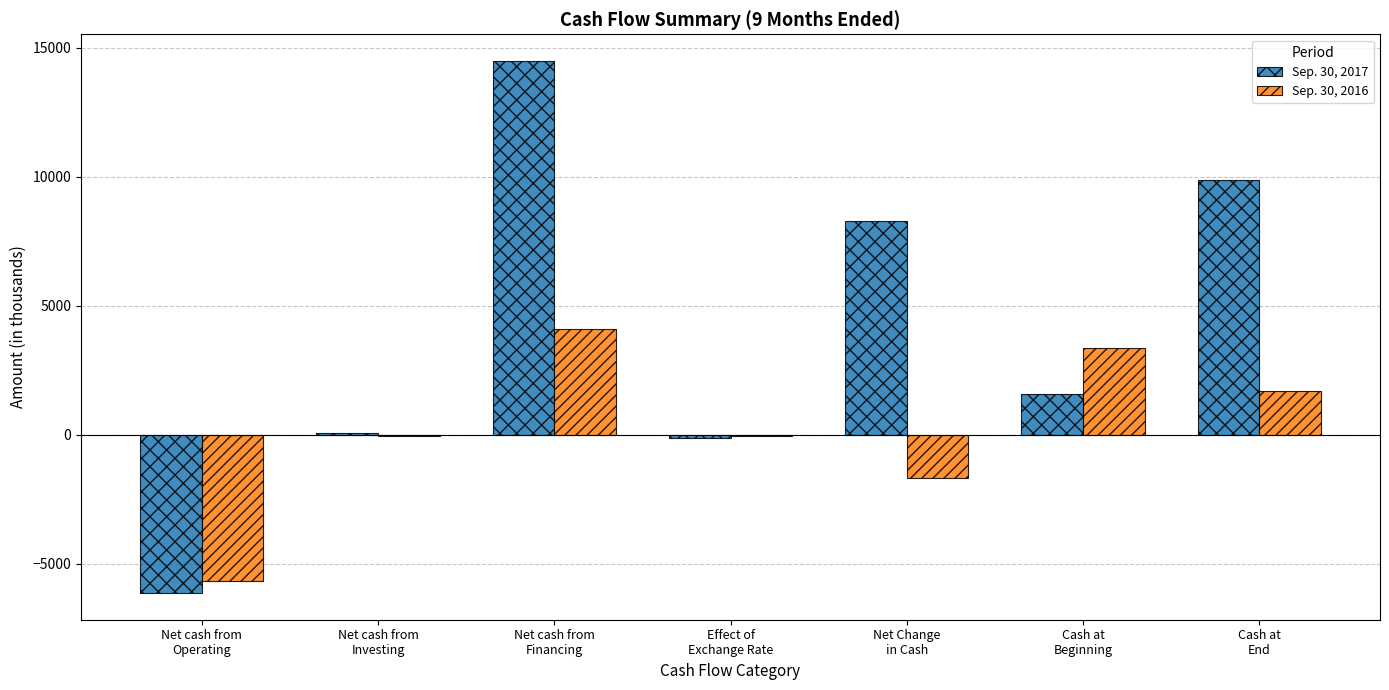

Which series has the largest total across all categories?

Sep. 30, 2017